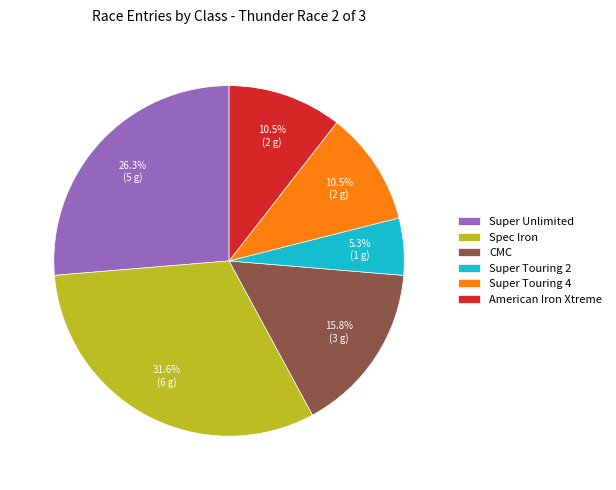

What is the smallest slice in the pie chart?

Super Touring 2